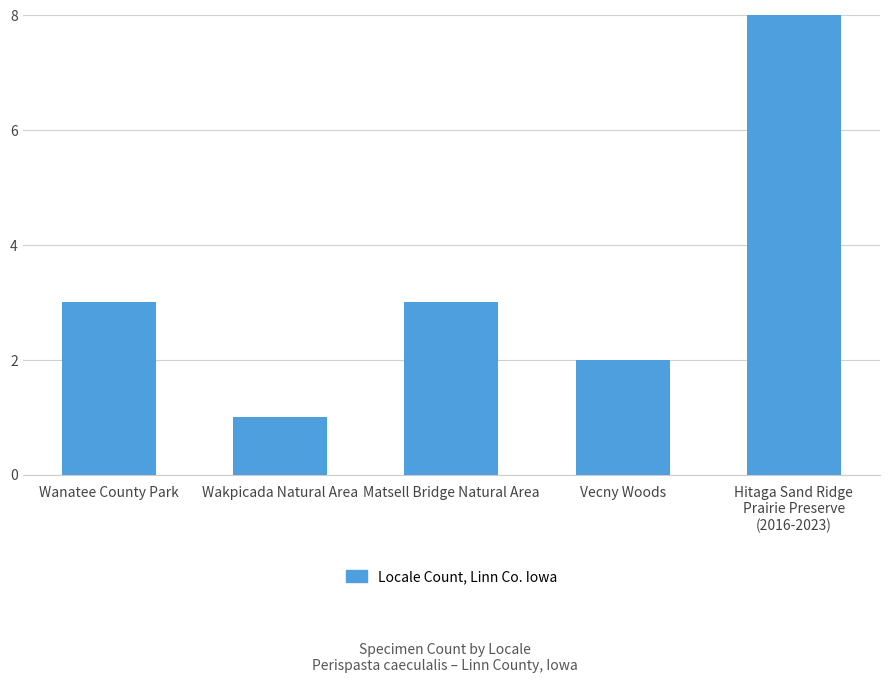

List the labels in order of value, smallest first.

Wakpicada Natural Area, Vecny Woods, Wanatee County Park, Matsell Bridge Natural Area, Hitaga Sand Ridge
Prairie Preserve
(2016-2023)